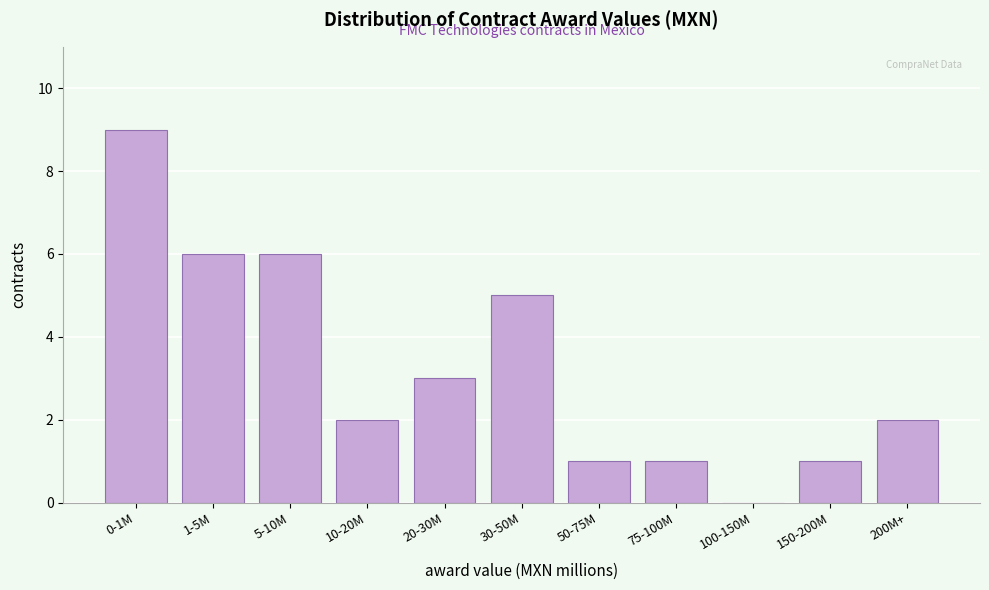

Reading left to right, list all the values displayed in this chart.

0-1M=9	1-5M=6	5-10M=6	10-20M=2	20-30M=3	30-50M=5	50-75M=1	75-100M=1	100-150M=0	150-200M=1	200M+=2